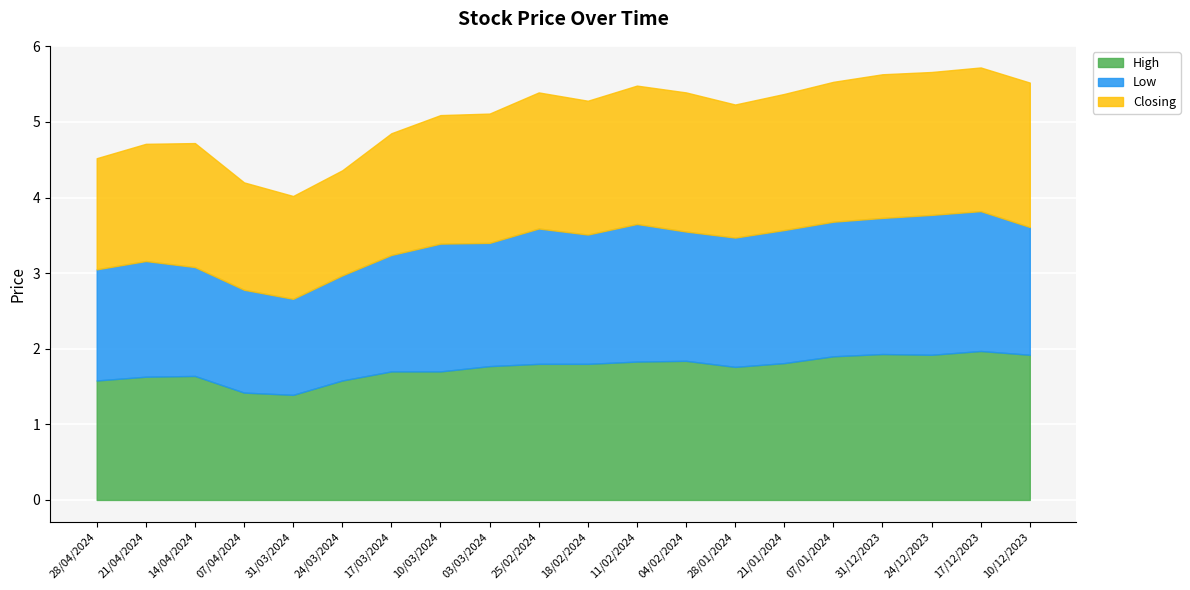

What is the difference between the second highest and minimum values in the Low series?

0.6